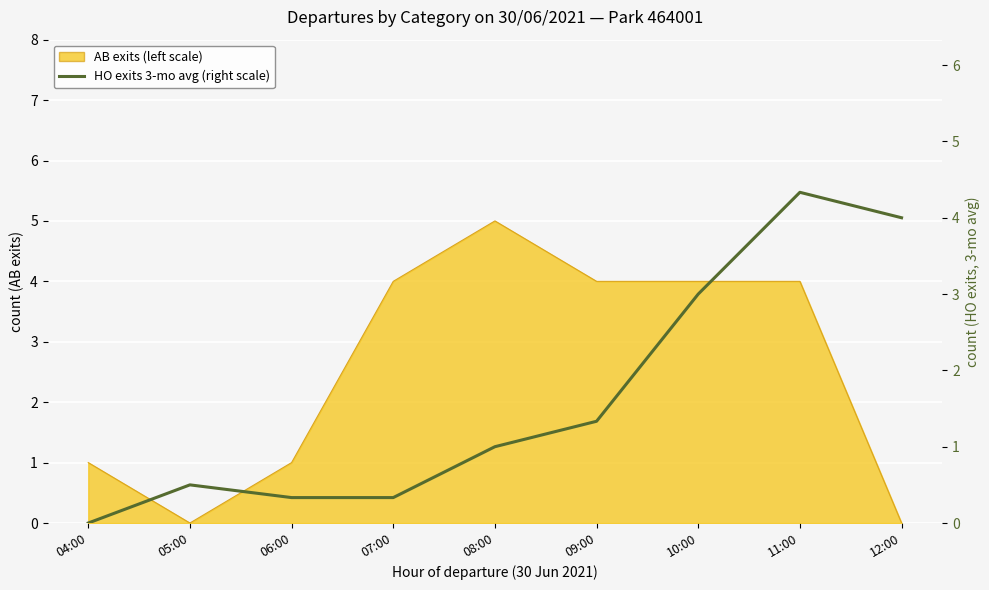

Rank the categories by value from lowest to highest.

04:00, 06:00, 07:00, 05:00, 08:00, 09:00, 10:00, 12:00, 11:00